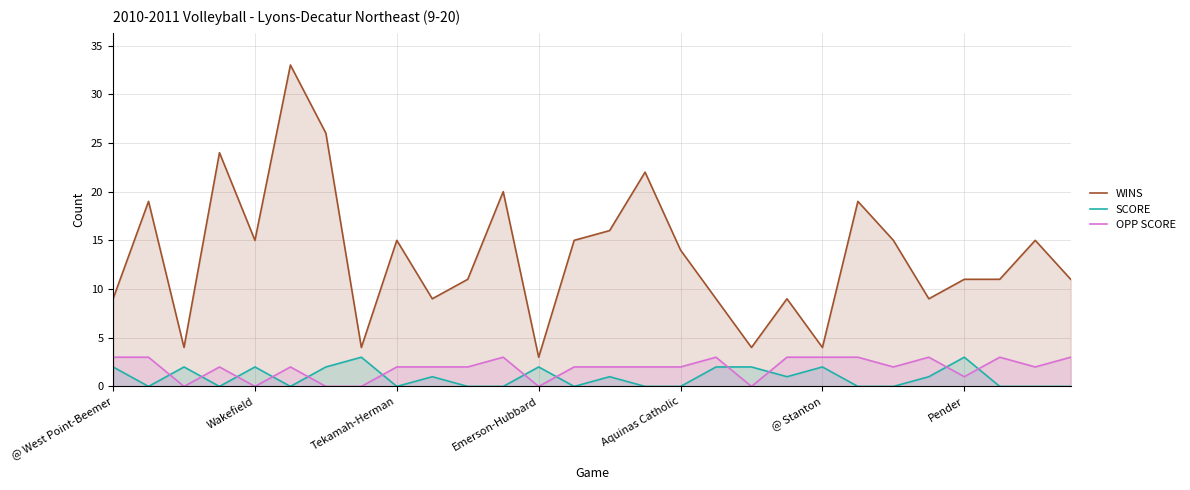

Which series has the largest total across all categories?

WINS